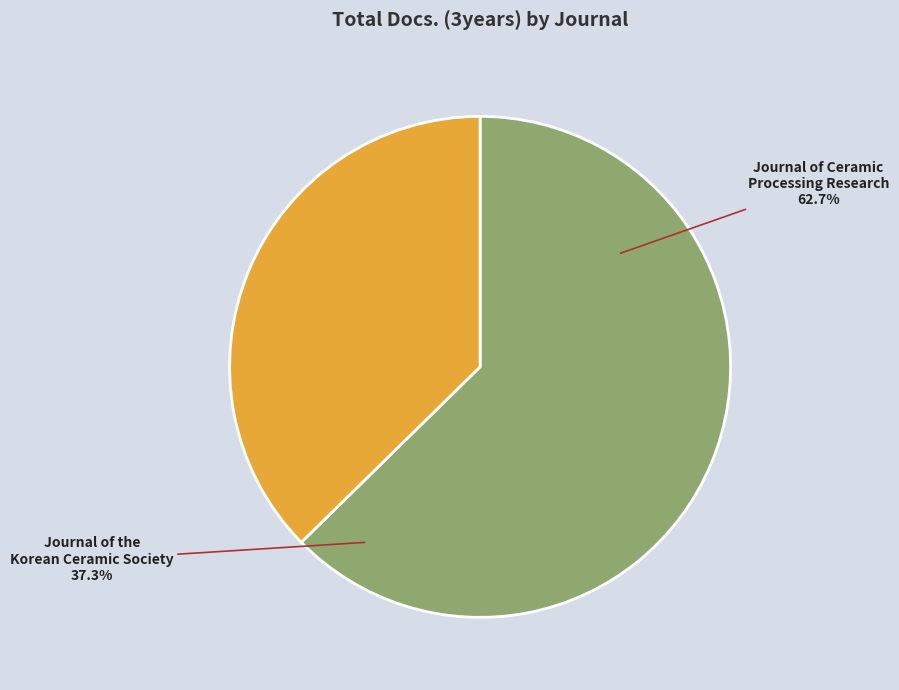

To the nearest percent, what is the difference between the Journal of the Korean Ceramic Society and Journal of Ceramic Processing Research slice percentages?

25%